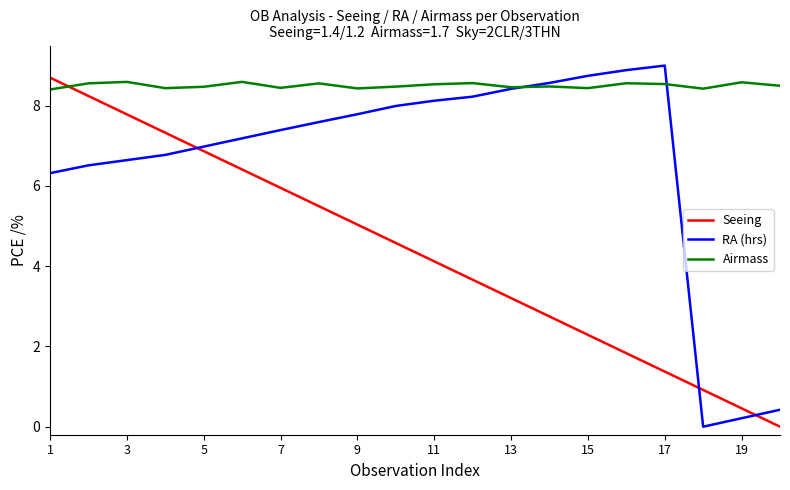

At which category is the sum across all series the highest?

1